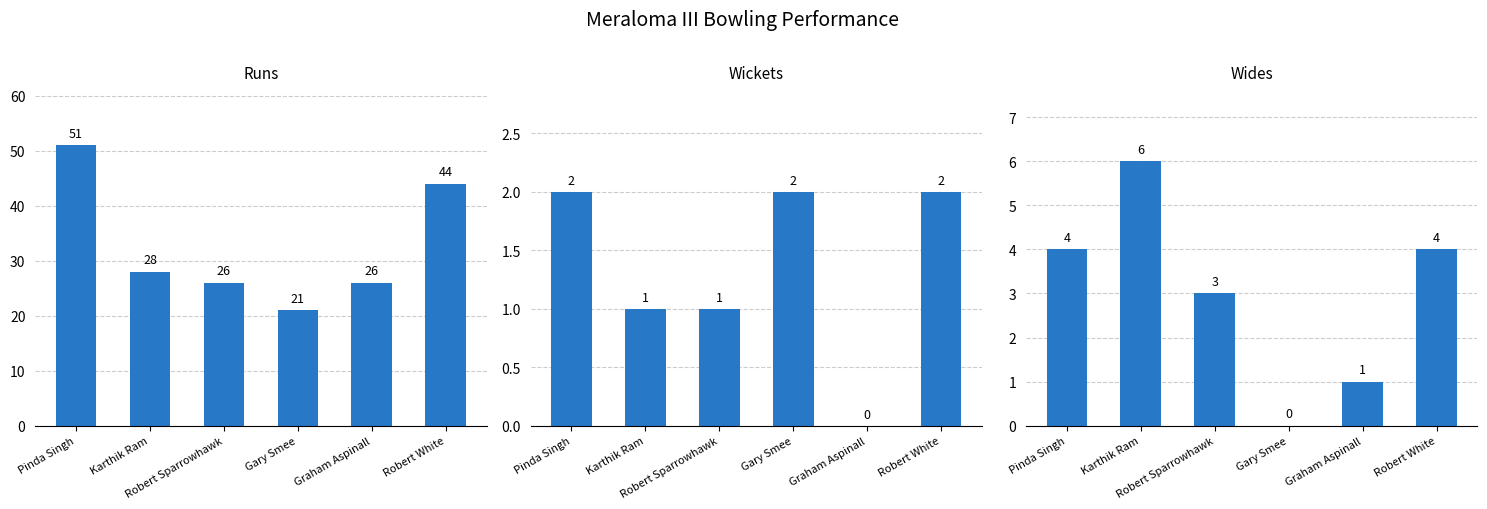

What is the label of the 3rd bar from the left?

Robert Sparrowhawk